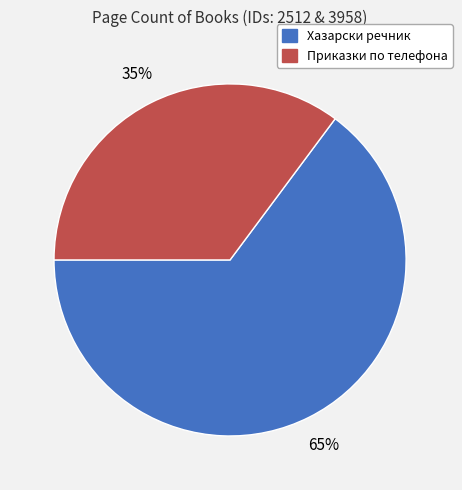

Is the sum of Хазарски речник and Приказки по телефона greater than half?

Yes